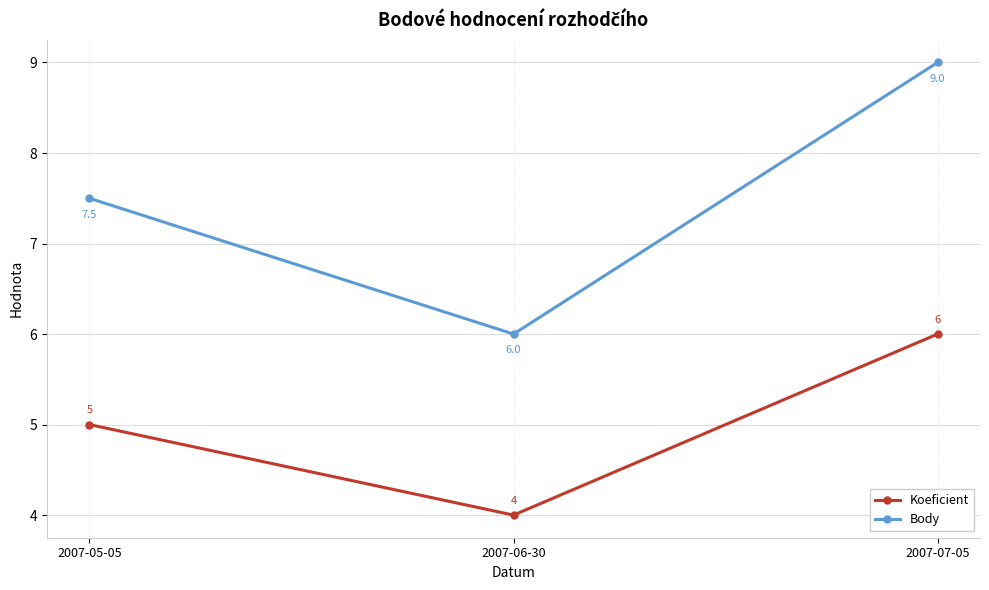

What is the average value of the Body series?

7.5